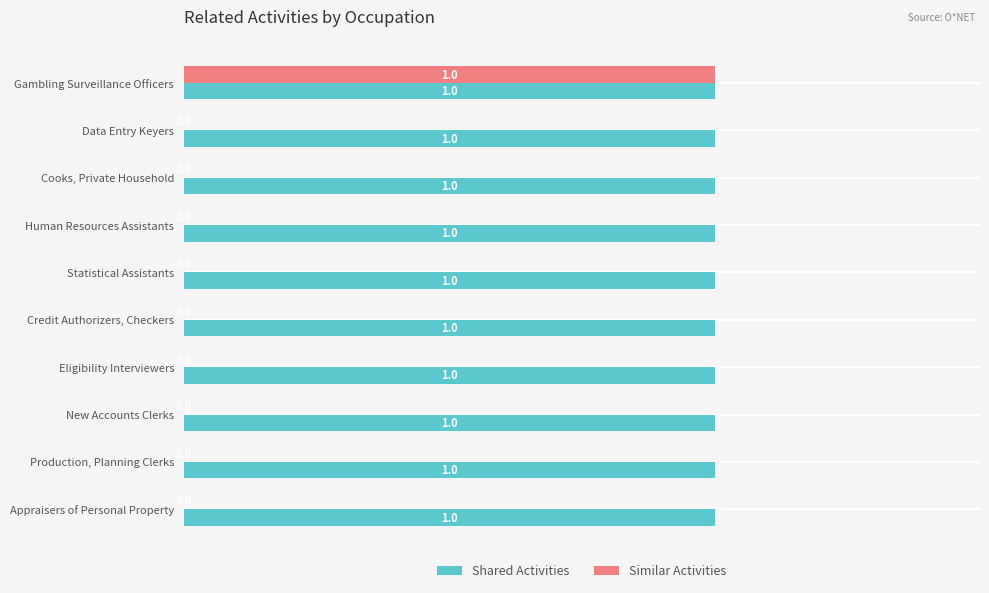

Which series has the largest total across all categories?

Shared Activities